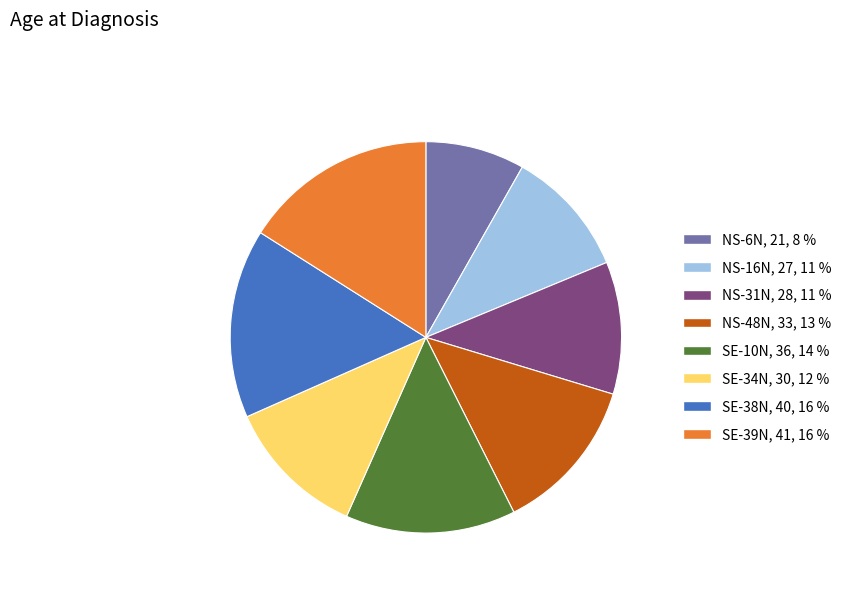

Which category has the smallest portion of the pie?

NS-6N